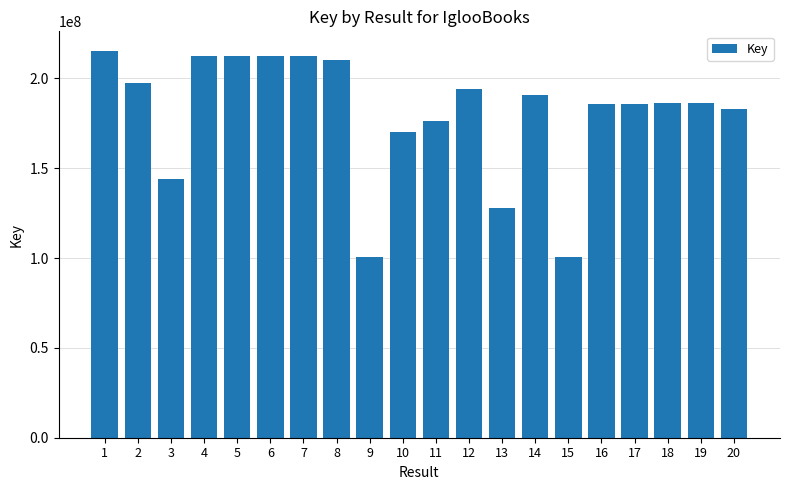

At which label does the data first exceed 186412508?

1